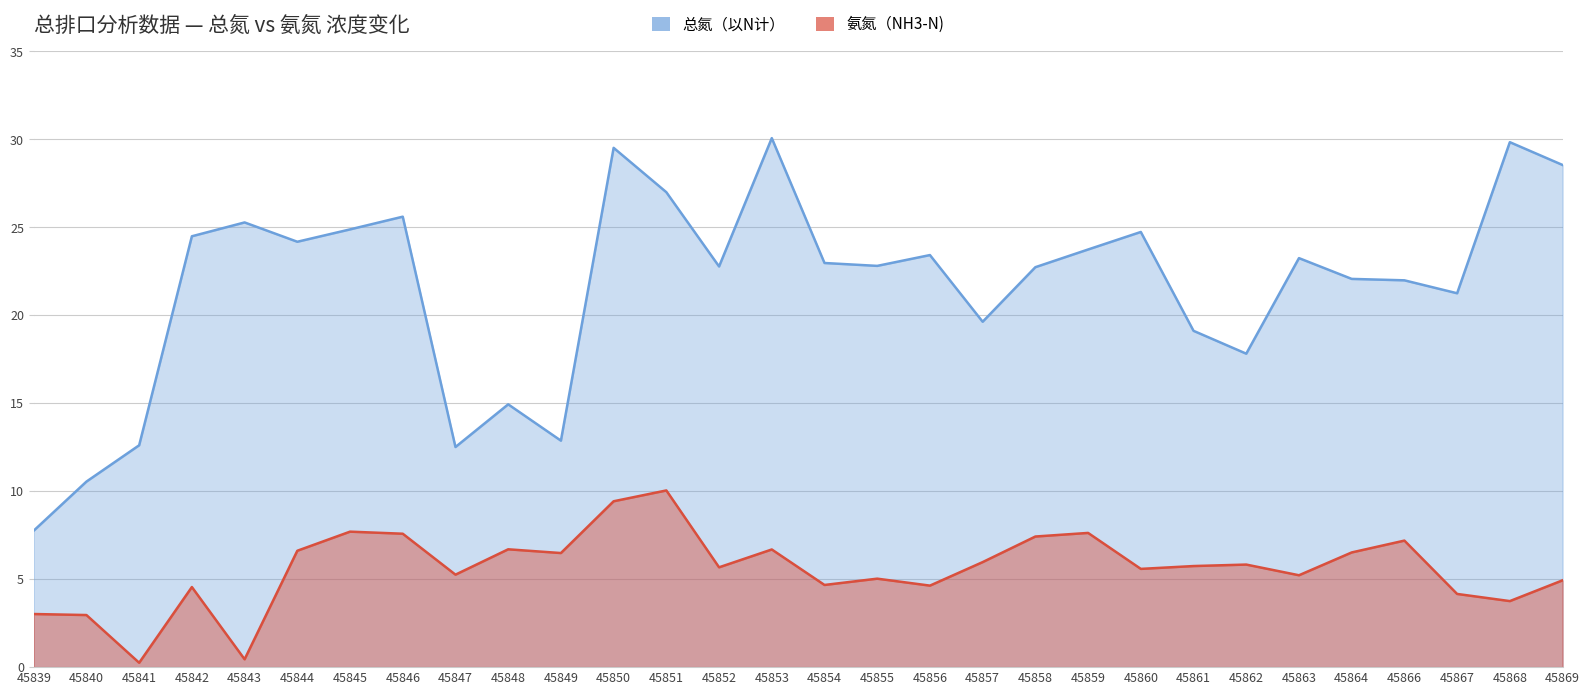

At which category does 氨氮（NH3-N) reach its first local peak?

45842